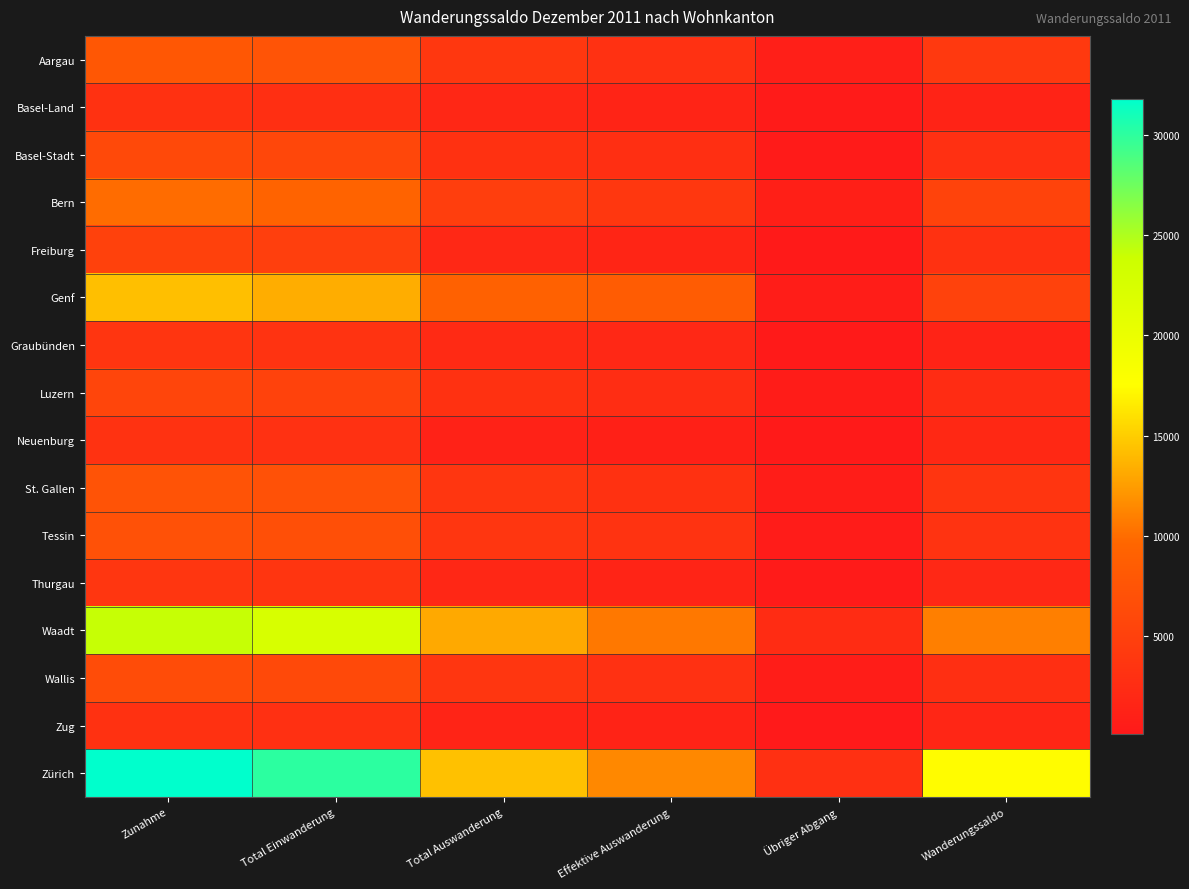

Reading left to right, transcribe all the data shown in this chart.

Aargau: Zunahme=7886	Total Einwanderung=7385	Total Auswanderung=3848	Effektive Auswanderung=3040	Übriger Abgang=808	Wanderungssaldo=4038
Basel-Land: Zunahme=3107	Total Einwanderung=2869	Total Auswanderung=1808	Effektive Auswanderung=1438	Übriger Abgang=370	Wanderungssaldo=1299
Basel-Stadt: Zunahme=6095	Total Einwanderung=5830	Total Auswanderung=3107	Effektive Auswanderung=2798	Übriger Abgang=309	Wanderungssaldo=2988
Bern: Zunahme=10002	Total Einwanderung=9363	Total Auswanderung=4661	Effektive Auswanderung=3775	Übriger Abgang=886	Wanderungssaldo=5341
Freiburg: Zunahme=5049	Total Einwanderung=4845	Total Auswanderung=1921	Effektive Auswanderung=1657	Übriger Abgang=264	Wanderungssaldo=3128
Genf: Zunahme=14267	Total Einwanderung=13353	Total Auswanderung=9135	Effektive Auswanderung=8495	Übriger Abgang=640	Wanderungssaldo=5132
Graubünden: Zunahme=3553	Total Einwanderung=3369	Total Auswanderung=2161	Effektive Auswanderung=1933	Übriger Abgang=228	Wanderungssaldo=1392
Luzern: Zunahme=5513	Total Einwanderung=5189	Total Auswanderung=3108	Effektive Auswanderung=2586	Übriger Abgang=522	Wanderungssaldo=2405
Neuenburg: Zunahme=3166	Total Einwanderung=3033	Total Auswanderung=1189	Effektive Auswanderung=929	Übriger Abgang=260	Wanderungssaldo=1977
St. Gallen: Zunahme=7336	Total Einwanderung=7020	Total Auswanderung=3721	Effektive Auswanderung=3144	Übriger Abgang=577	Wanderungssaldo=3615
Tessin: Zunahme=7095	Total Einwanderung=6740	Total Auswanderung=3764	Effektive Auswanderung=3306	Übriger Abgang=458	Wanderungssaldo=3331
Thurgau: Zunahme=3745	Total Einwanderung=3581	Total Auswanderung=1790	Effektive Auswanderung=1470	Übriger Abgang=320	Wanderungssaldo=1955
Waadt: Zunahme=24108	Total Einwanderung=22417	Total Auswanderung=13113	Effektive Auswanderung=10626	Übriger Abgang=2487	Wanderungssaldo=10995
Wallis: Zunahme=6468	Total Einwanderung=6090	Total Auswanderung=3676	Effektive Auswanderung=3063	Übriger Abgang=613	Wanderungssaldo=2792
Zug: Zunahme=3106	Total Einwanderung=2998	Total Auswanderung=1428	Effektive Auswanderung=1315	Übriger Abgang=113	Wanderungssaldo=1678
Zürich: Zunahme=31801	Total Einwanderung=30123	Total Auswanderung=14373	Effektive Auswanderung=11379	Übriger Abgang=2994	Wanderungssaldo=17428